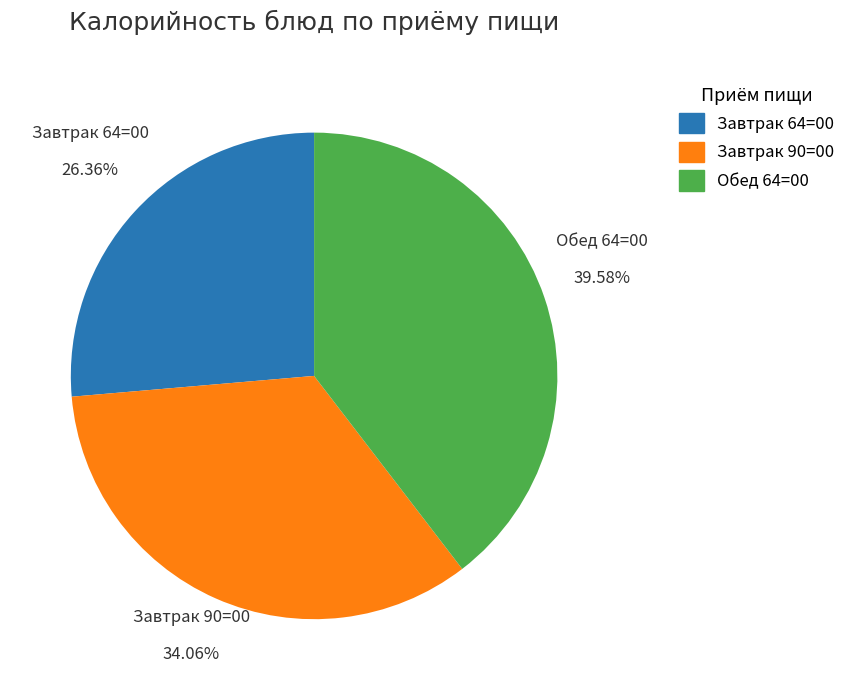

Does any single category account for the majority?

No